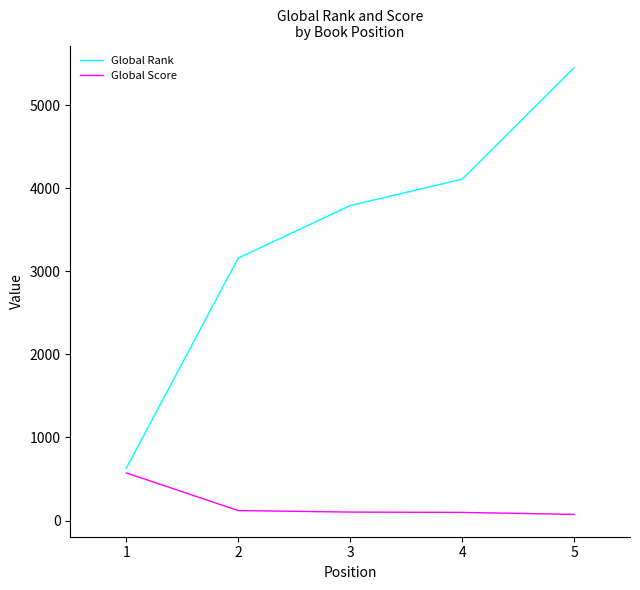

Where does the Global Score series first go above 102?

1